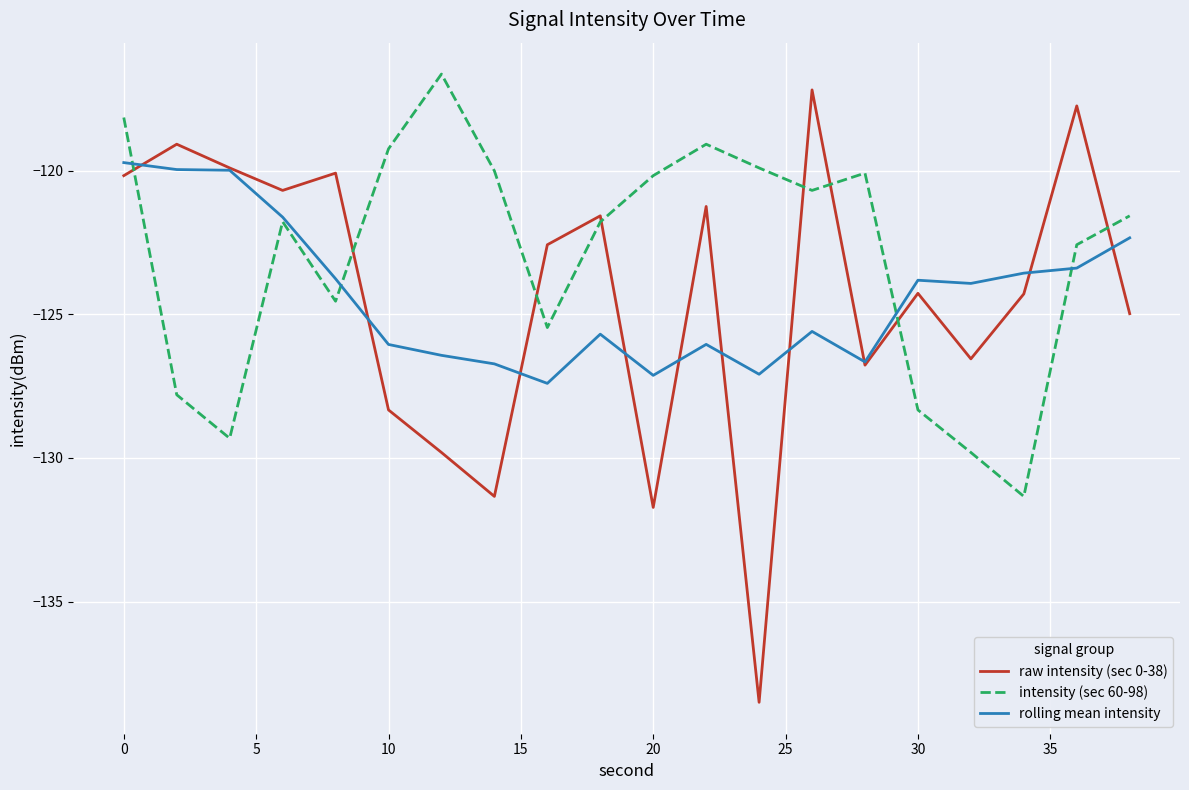

What is the greatest value displayed?

-116.6